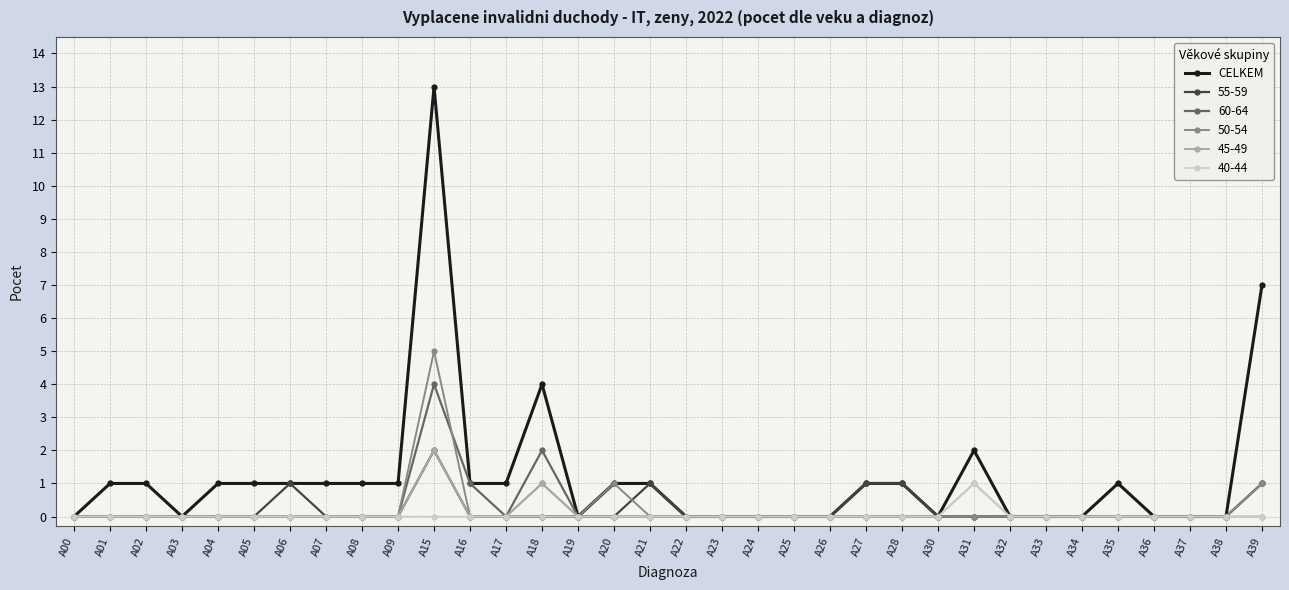

True or false: 40-44 has a value of 0 at A09.

True